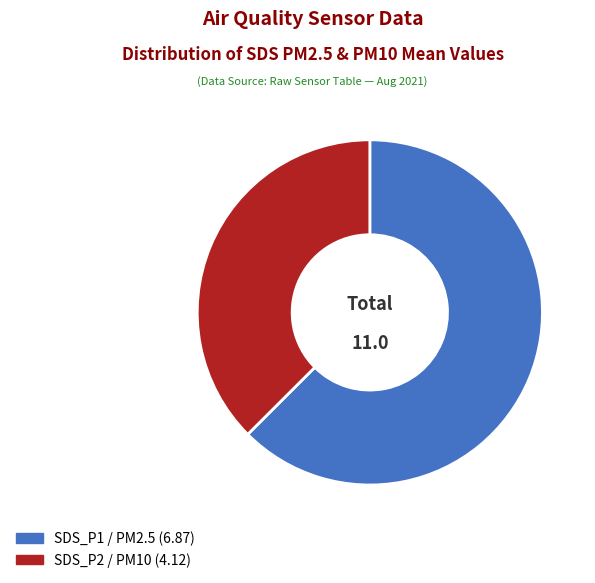

Is there a majority slice in this chart?

Yes